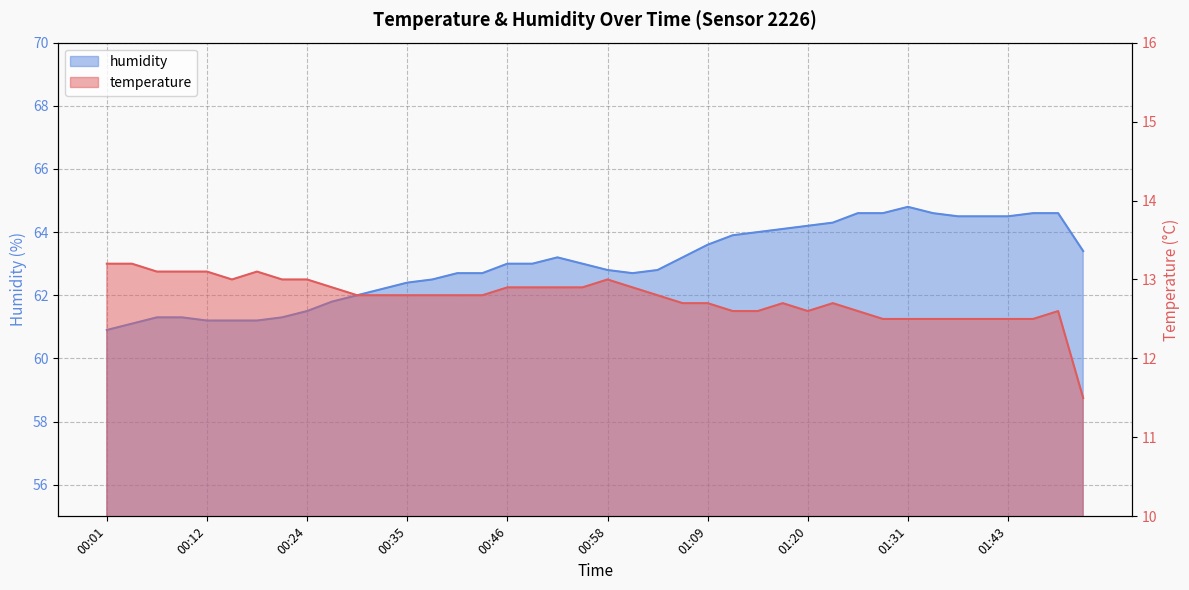

Reading right to left, what are all the values shown in this chart?

temperature: 11.5	12.6	12.5	12.5	12.5	12.5	12.5	12.5	12.5	12.6	12.7	12.6	12.7	12.6	12.6	12.7	12.7	12.8	12.9	13.0	12.9	12.9	12.9	12.9	12.8	12.8	12.8	12.8	12.8	12.8	12.9	13.0	13.0	13.1	13.0	13.1	13.1	13.1	13.2	13.2
humidity: 63.4	64.6	64.6	64.5	64.5	64.5	64.6	64.8	64.6	64.6	64.3	64.2	64.1	64.0	63.9	63.6	63.2	62.8	62.7	62.8	63.0	63.2	63.0	63.0	62.7	62.7	62.5	62.4	62.2	62.0	61.8	61.5	61.3	61.2	61.2	61.2	61.3	61.3	61.1	60.9